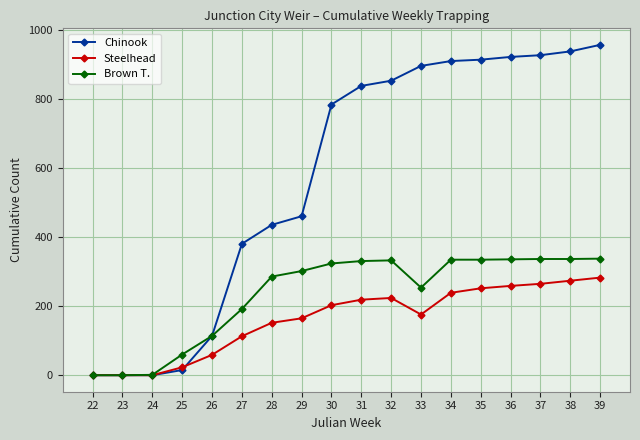

Which series changed the most between 28 and 30?

Chinook